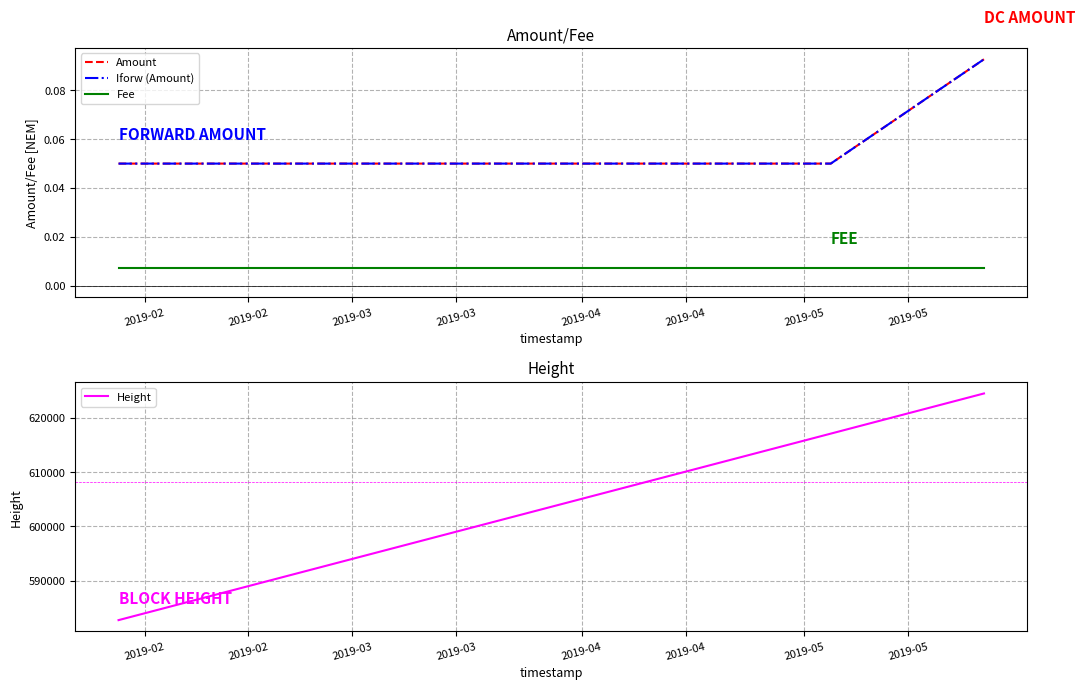

Reading left to right, list all the values displayed in this chart.

Amount: 0.1	0.1	0.1
Iforw (Amount): 0.1	0.1	0.1
Fee: 0.0	0.0	0.0
Height: 582752.0	617082.0	624475.0